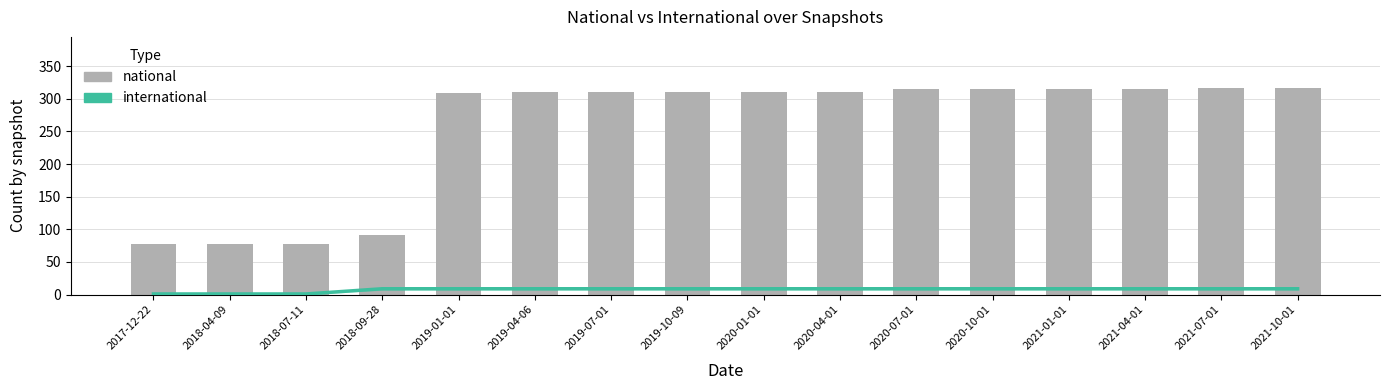

Read the international value at 2019-04-06.

9